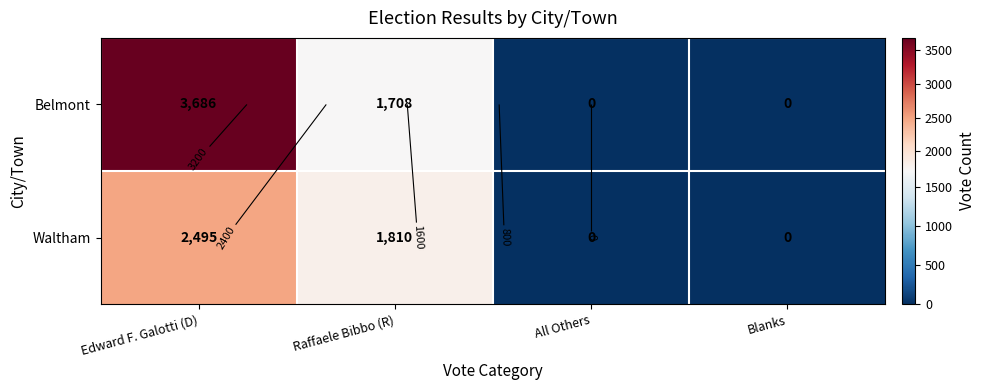

The value of Waltham at Blanks is 0. True or false?

True